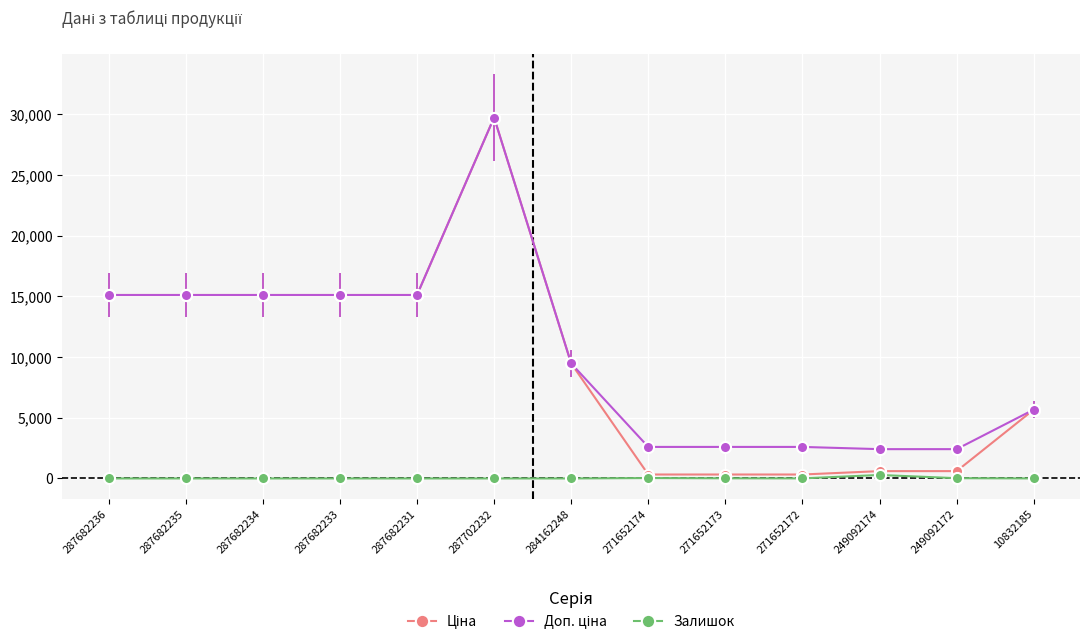

The Залишок series shows 0.0 at 284162248. True or false?

True